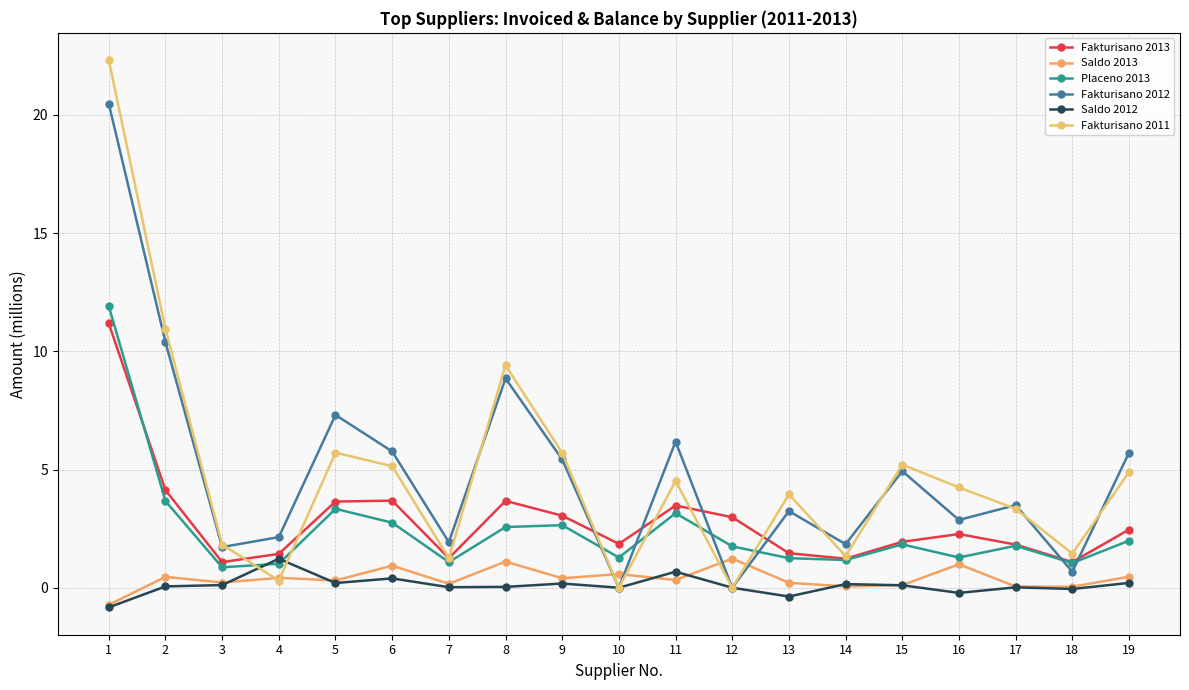

How many interior local valleys does the Saldo 2012 series have?

6